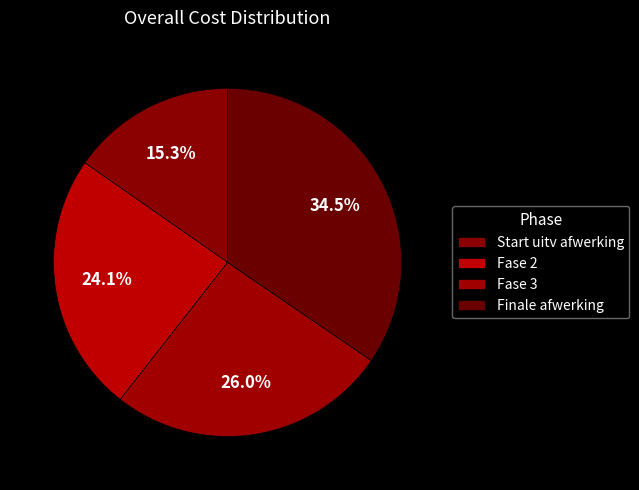

What portion of the pie excludes Finale afwerking?

65.5%